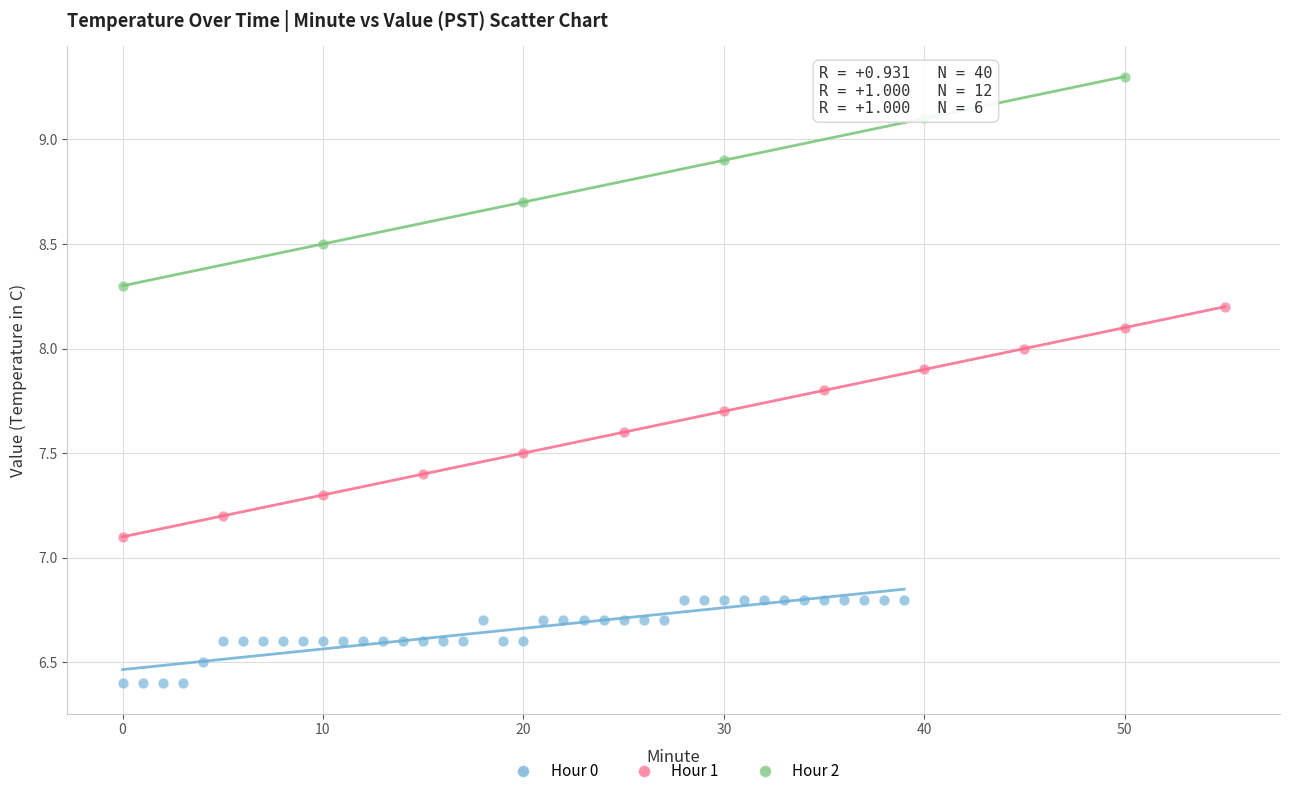

Which series contains the highest Y value?

Hour 2